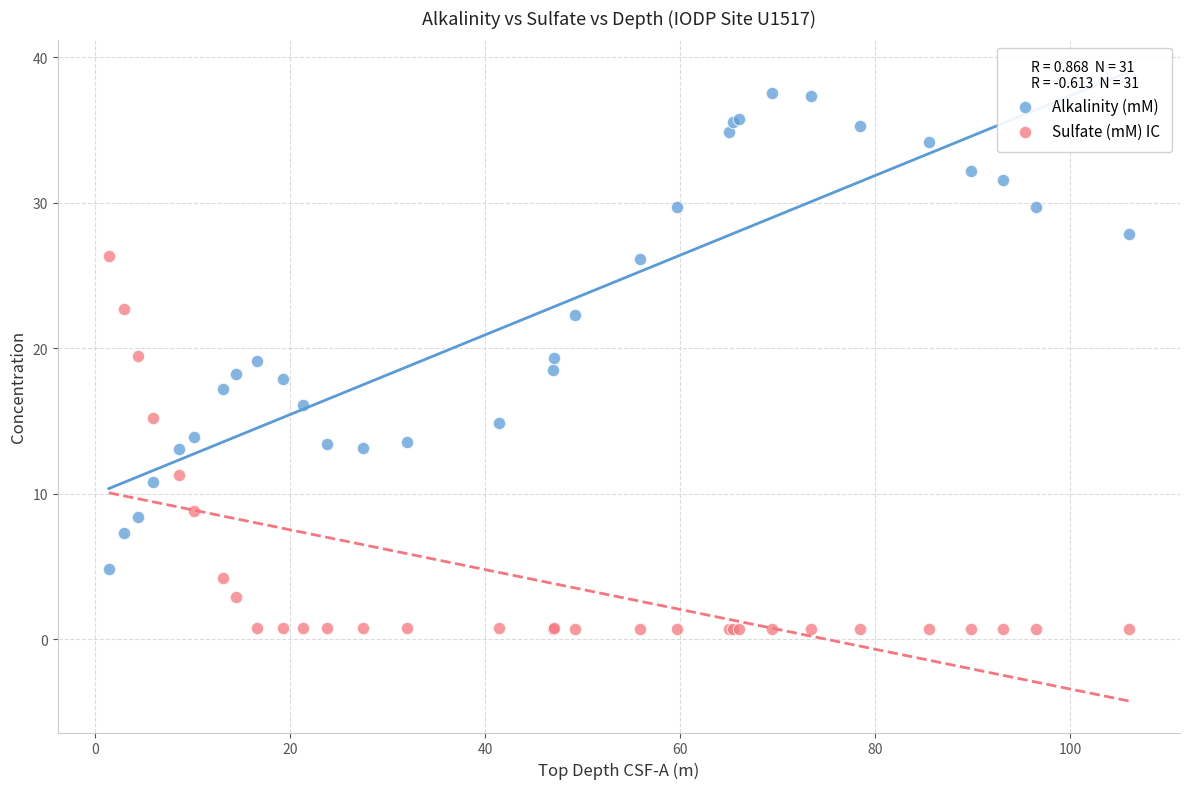

Which series reaches the minimum Y coordinate?

Sulfate (mM) IC